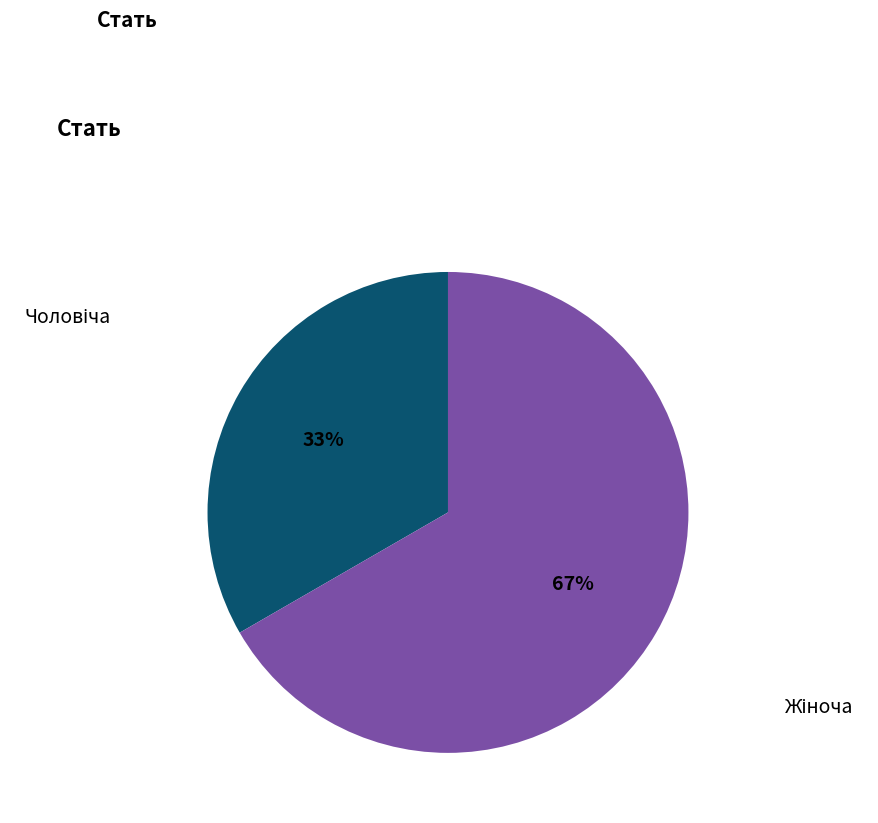

To the nearest percent, what is the average slice percentage?

50%